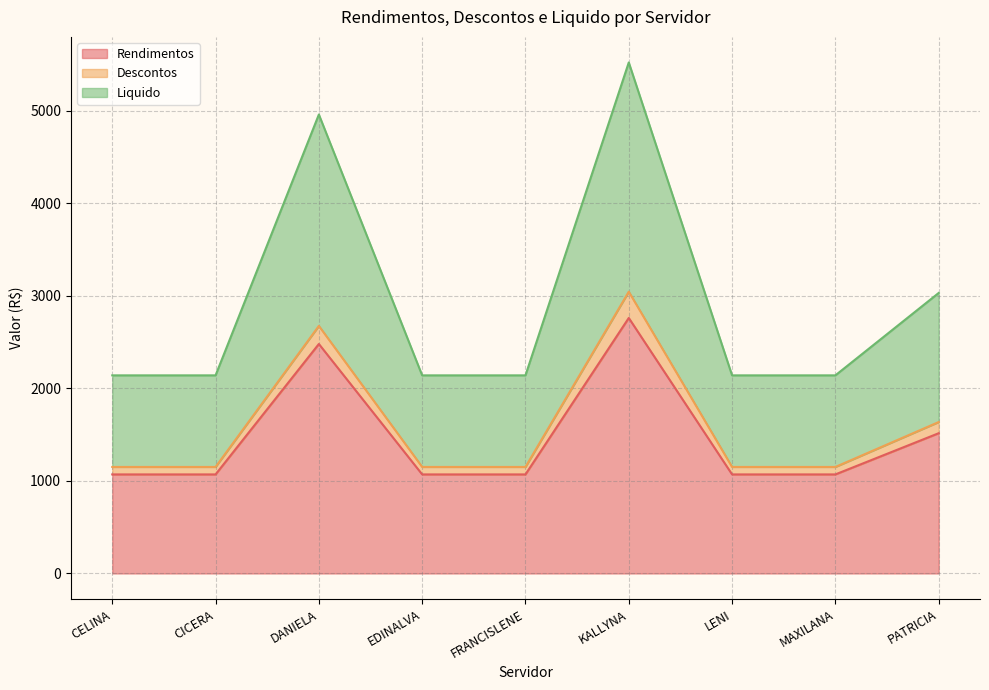

The Rendimentos series shows 236.2 at FRANCISLENE. True or false?

False